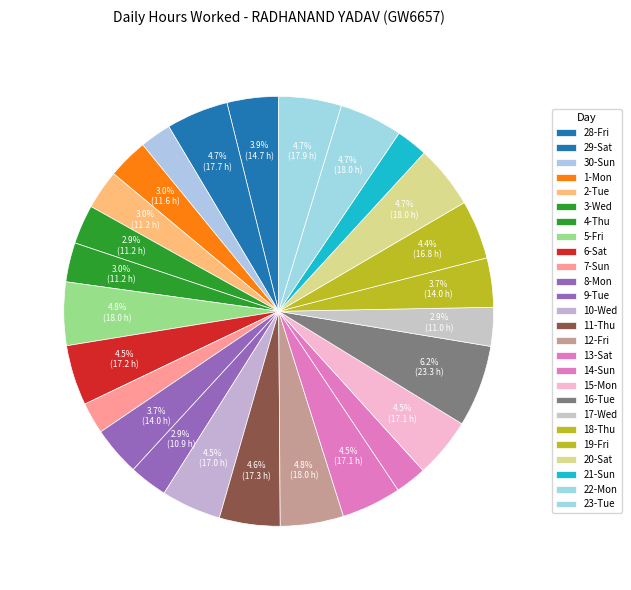

How many segments does this pie chart have?

26